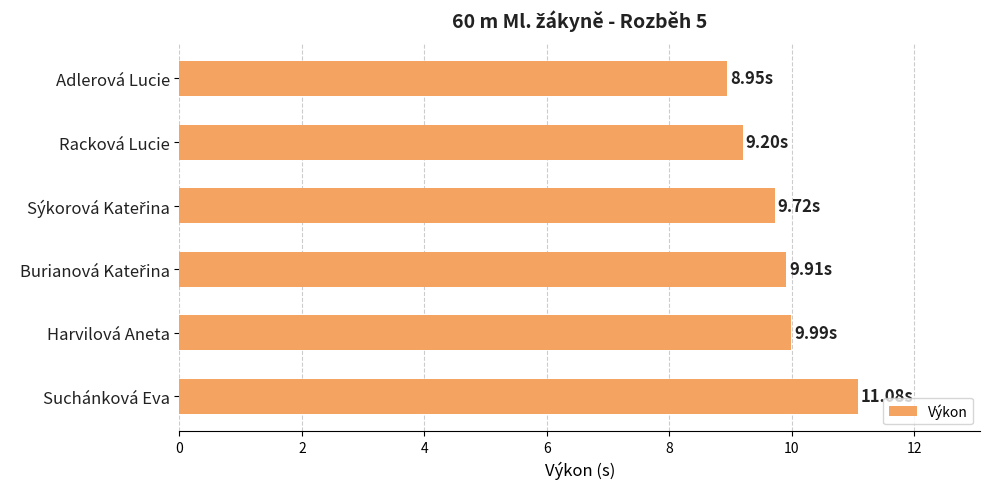

What is the label of the 1st bar from the top?

Adlerová Lucie